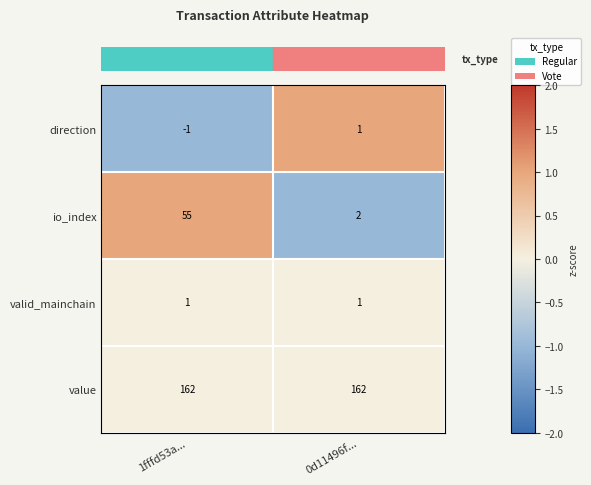

Rank the series at 1fffd53a... from highest to lowest value.

value, io_index, valid_mainchain, direction